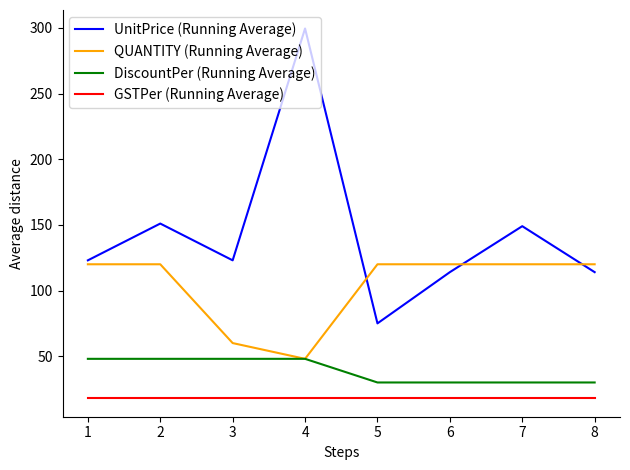

Is this an area chart (filled region under the line)?

No